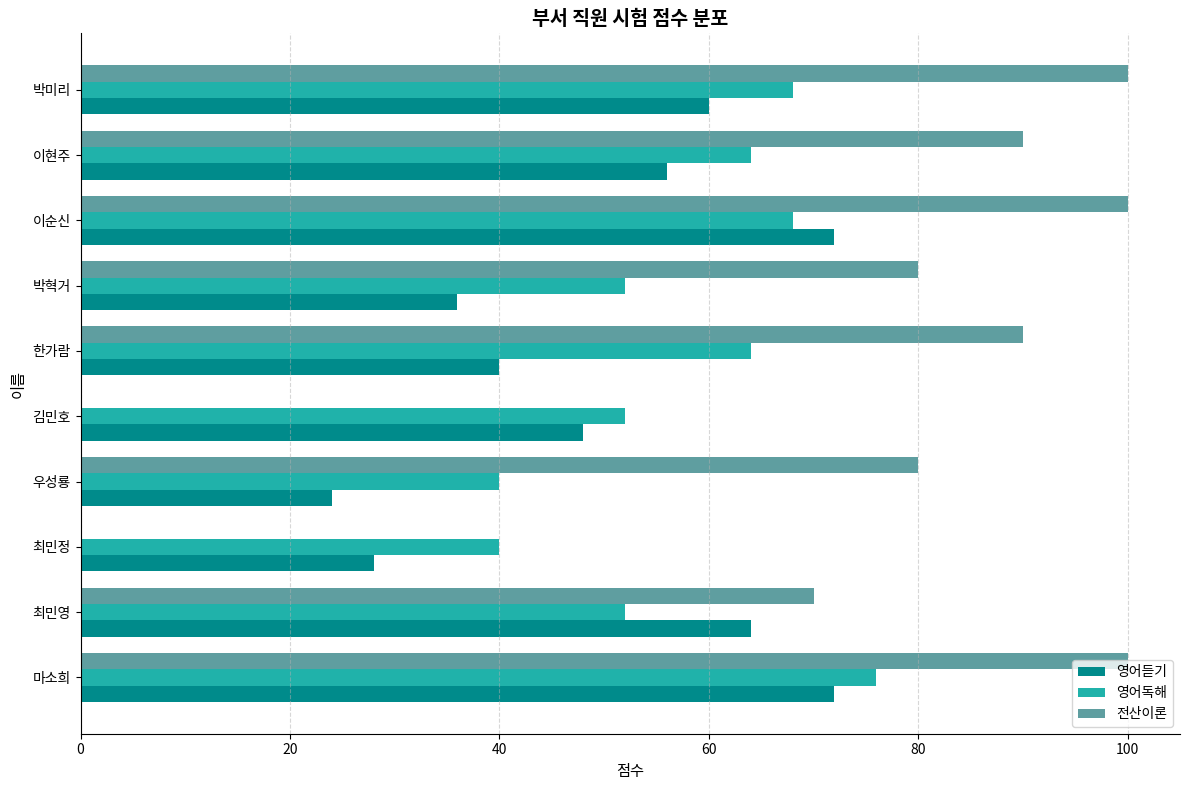

Is the value of 영어독해 at 한가람 greater than the value of 영어듣기 at 김민호?

Yes